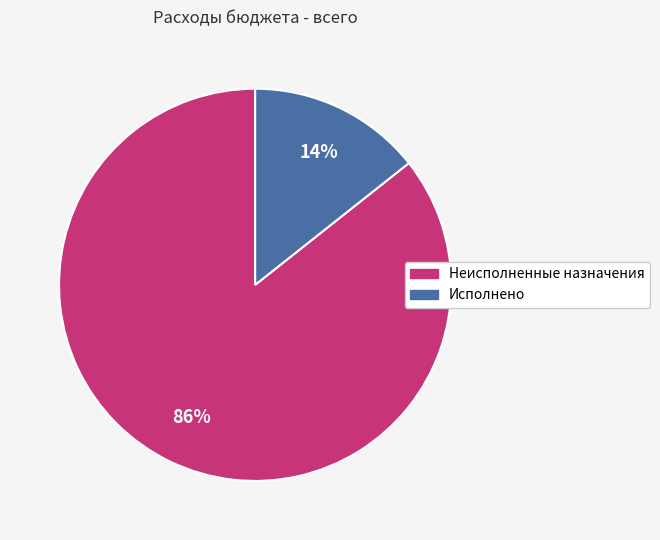

Rank the categories by value from highest to lowest.

Неисполненные назначения, Исполнено